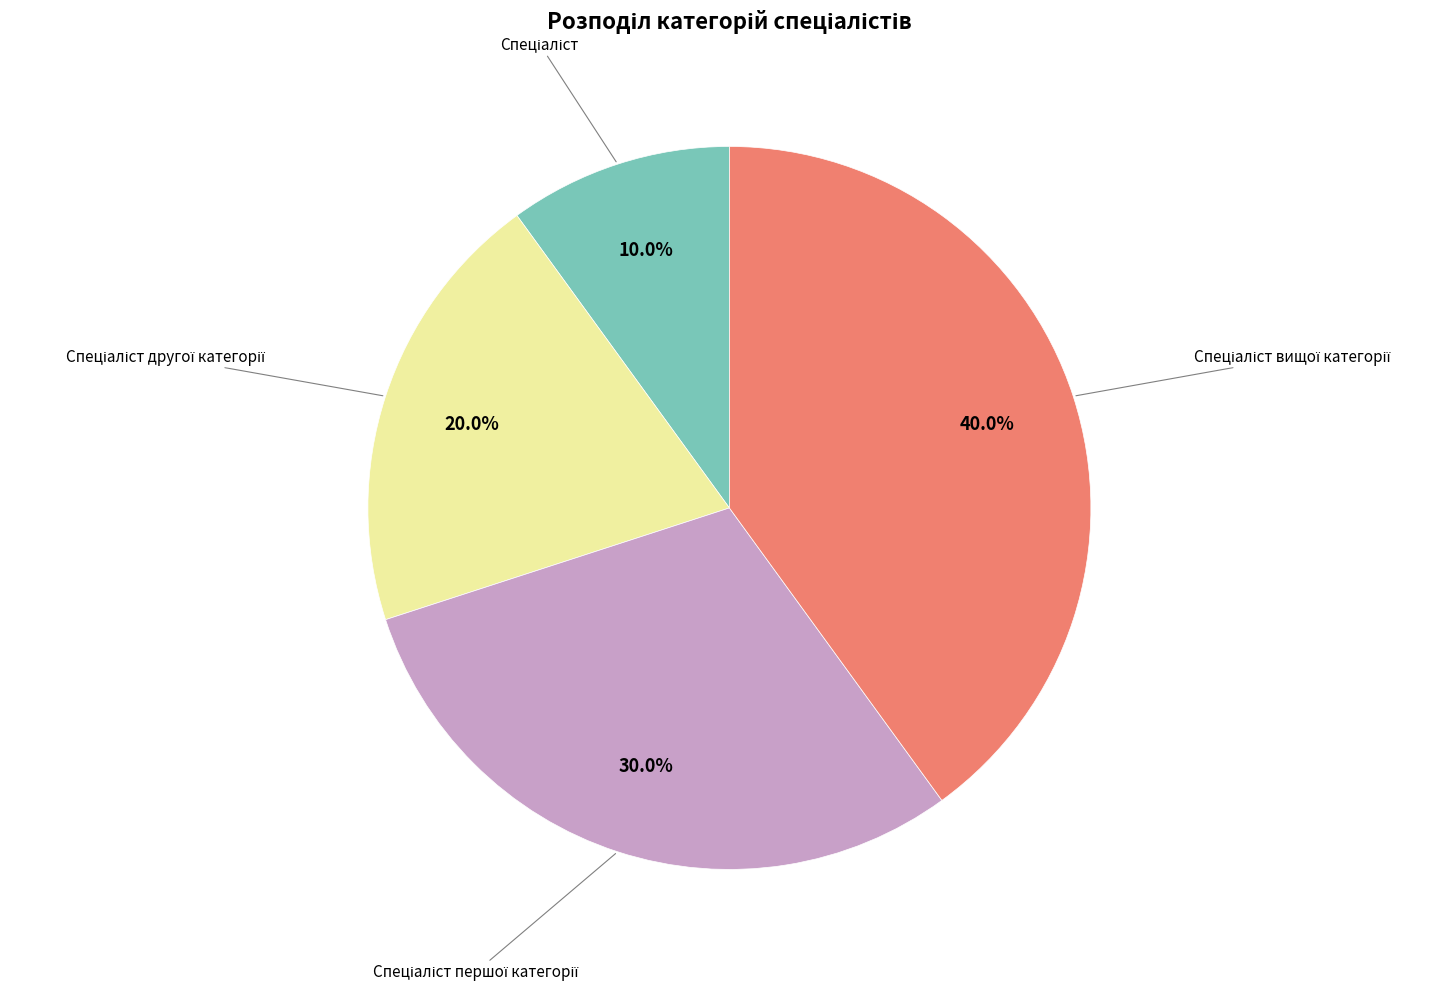

Is there a majority slice in this chart?

No